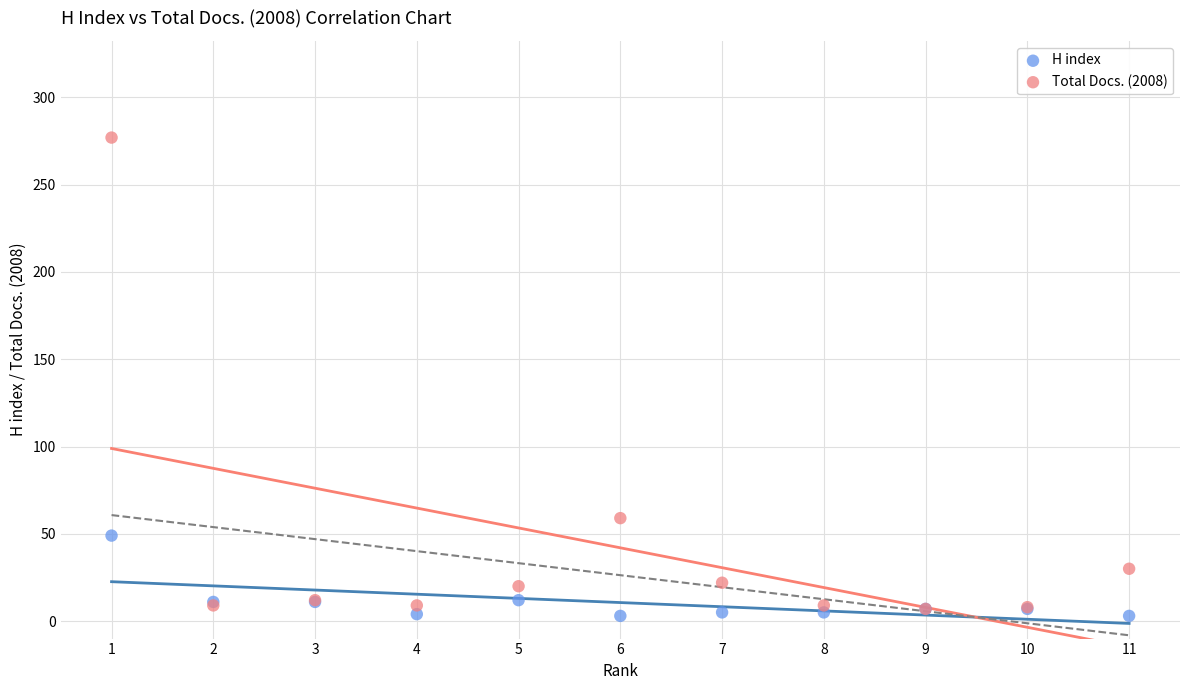

Across all series, what Y value is closest to 140?

59